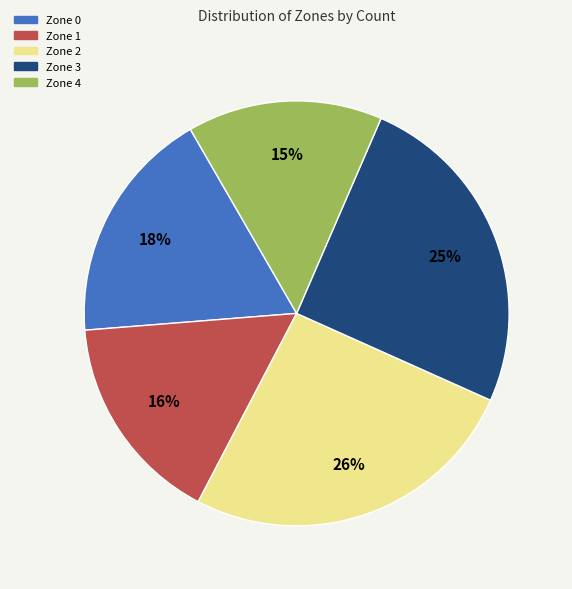

Is the sum of Zone 0 and Zone 3 greater than half?

No